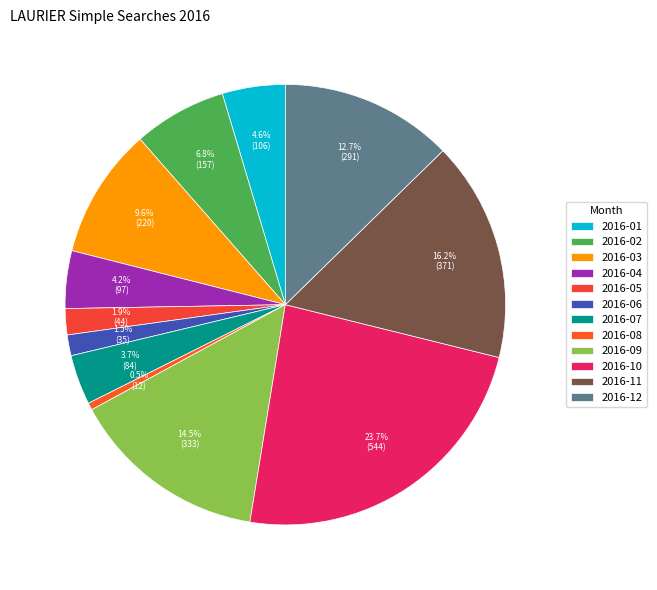

Count the number of slices in the pie.

12